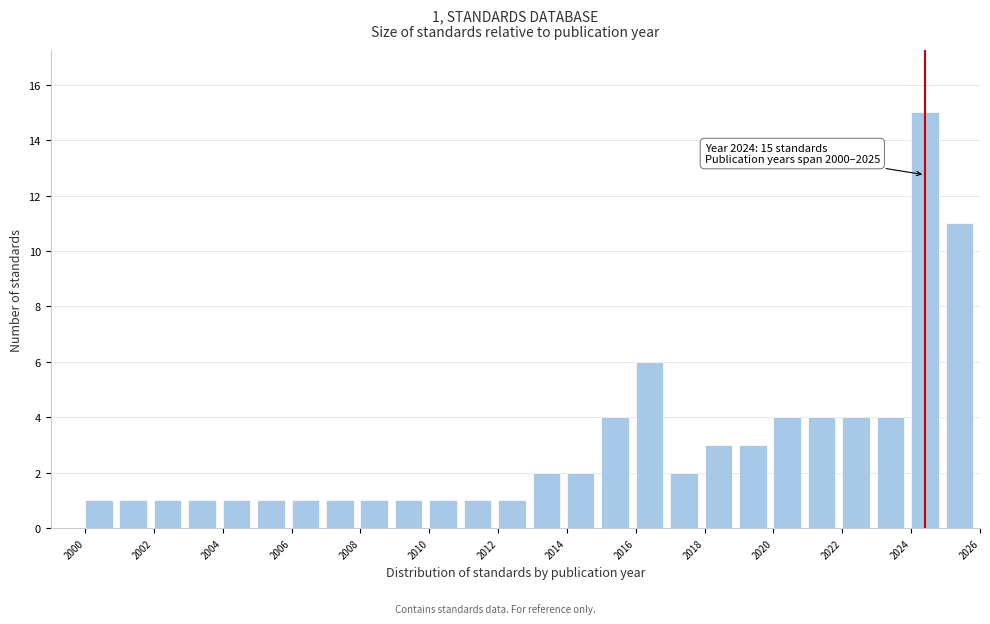

Over which range of the x-axis is the bar tallest?

2024 to 2025